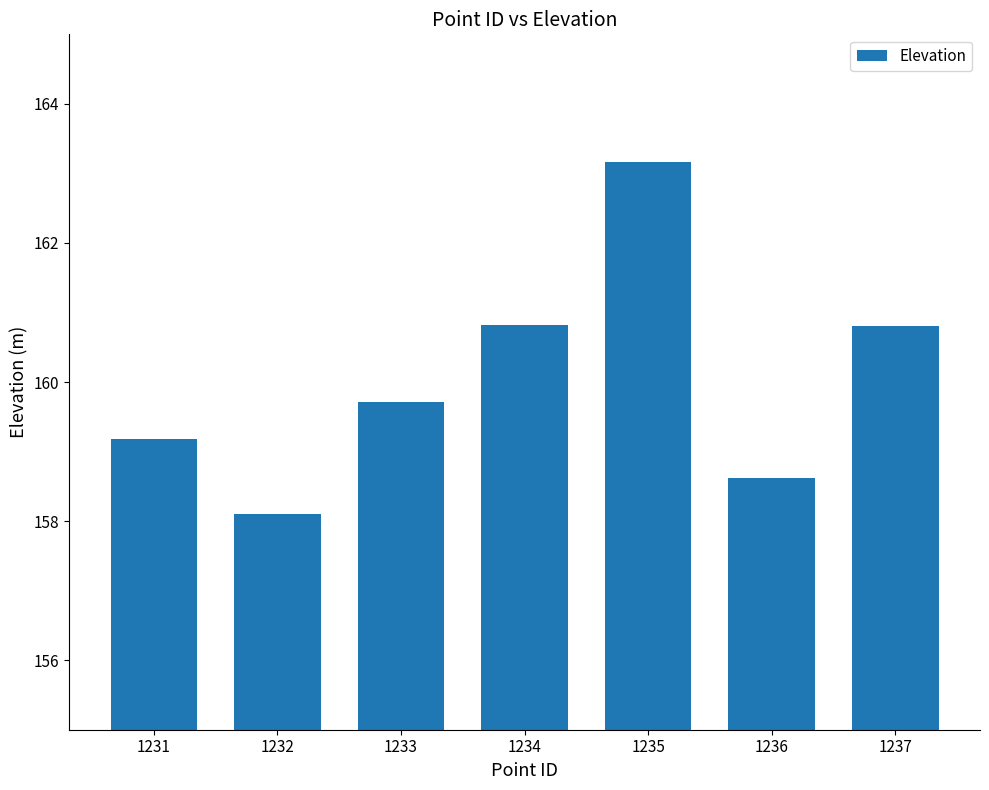

The chart shows a value of 241.5 at 1236. True or false?

False